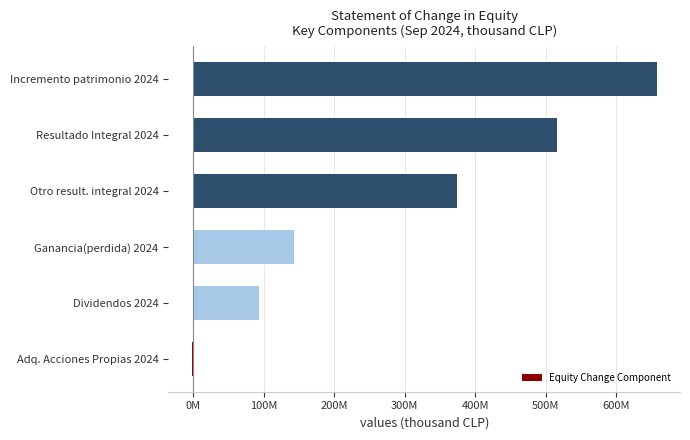

Are the bars horizontal?

Yes